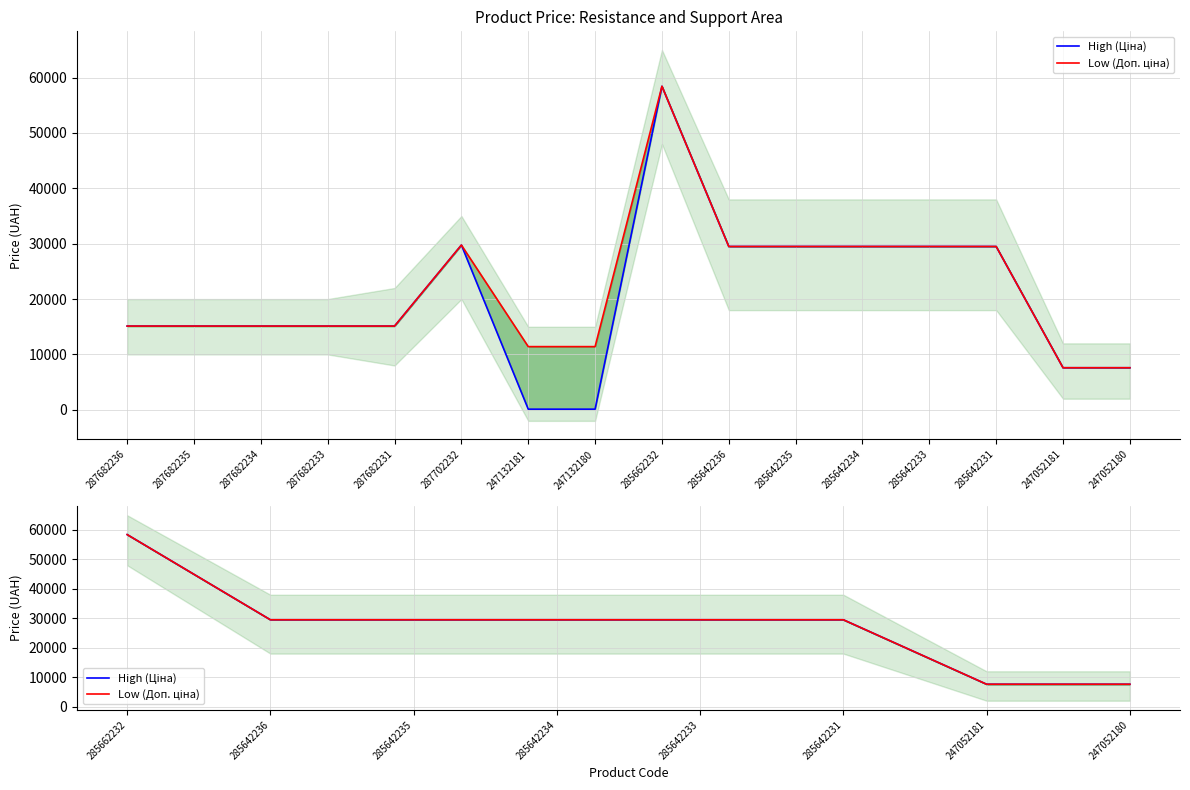

How many lines are shown in the chart?

2